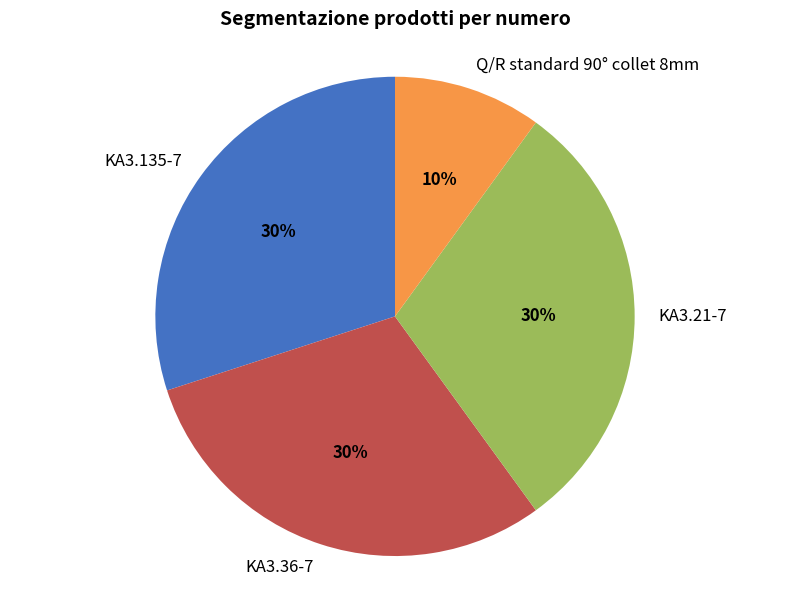

How many slices are in this pie chart?

4